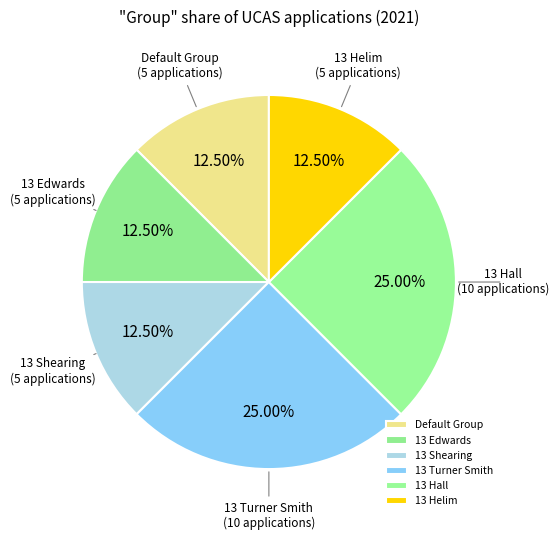

Count the number of slices in the pie.

6